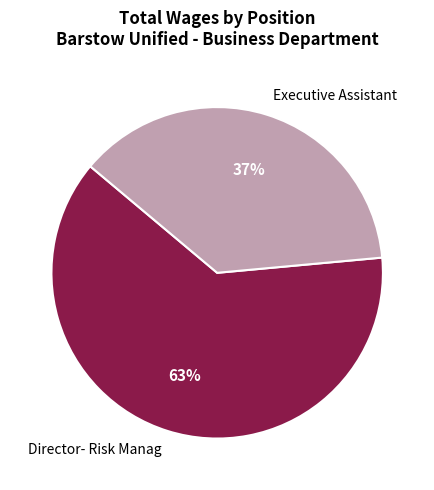

Count the number of slices in the pie.

2